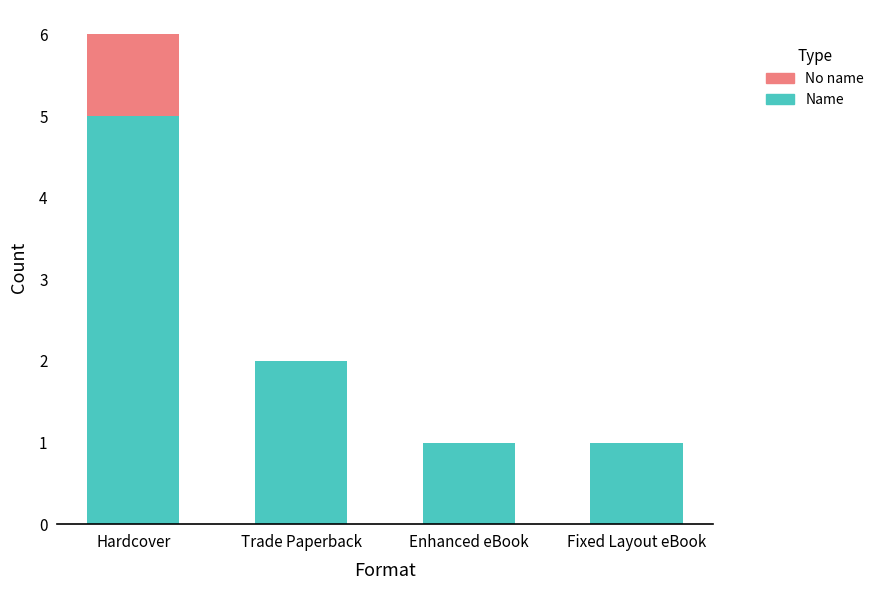

What is the sum of all Name values?

9